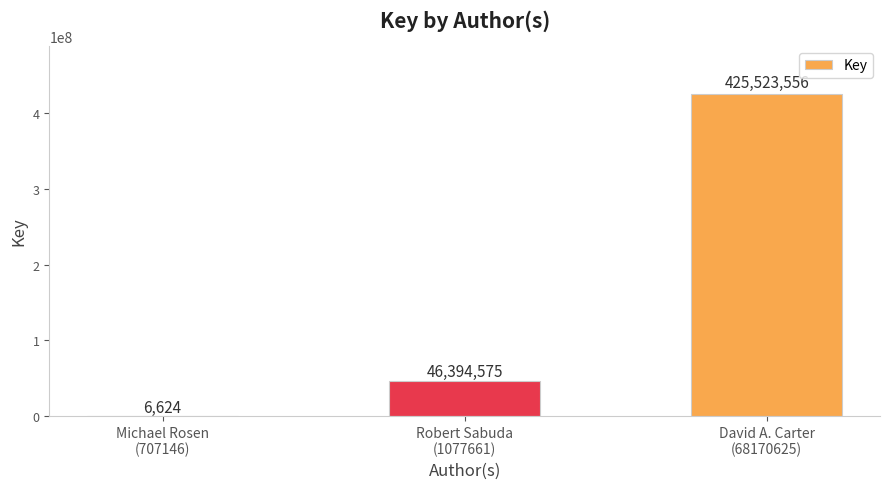

What is the difference between the values at David A. Carter
(68170625) and Robert Sabuda
(1077661)?

379128981